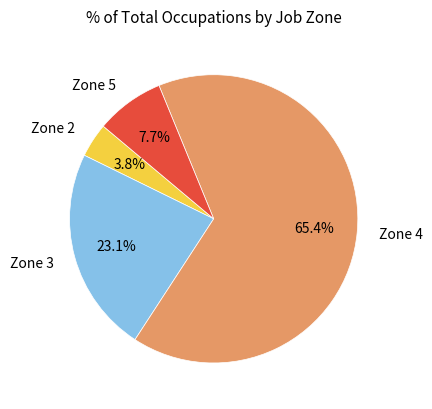

How many slices are in this pie chart?

4